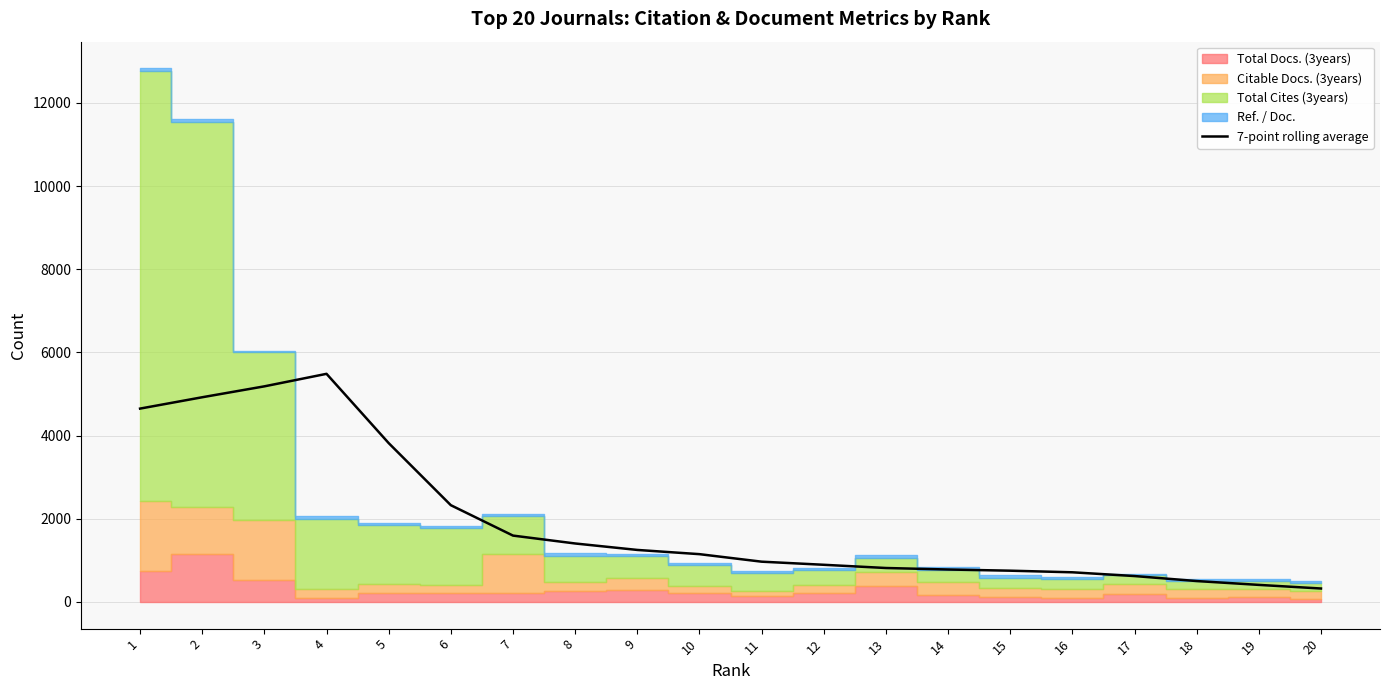

True or false: the data shows 204.8 at 15.

False